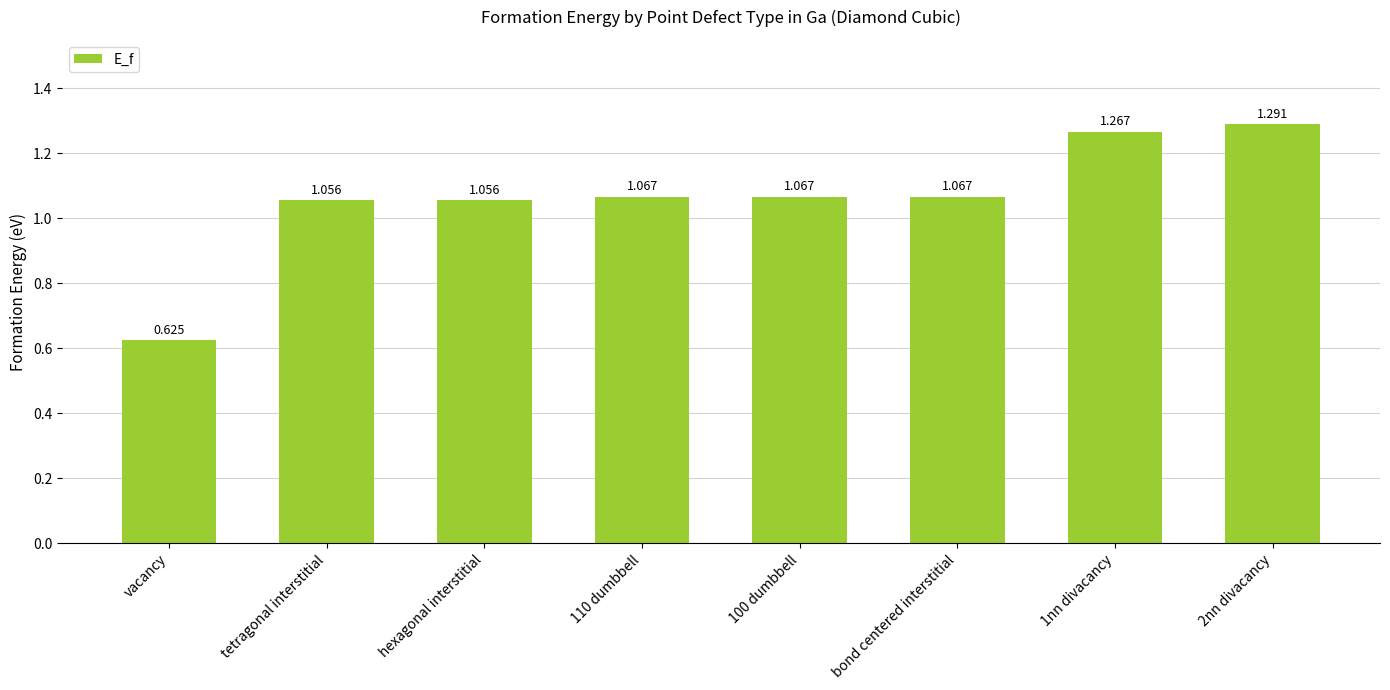

Where does the data first go above 1?

tetragonal interstitial